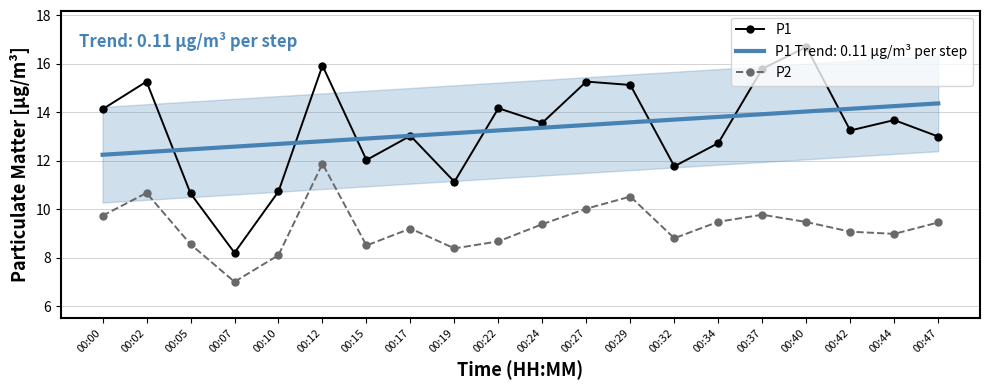

True or false: P2 and P1 intersect in this chart.

False